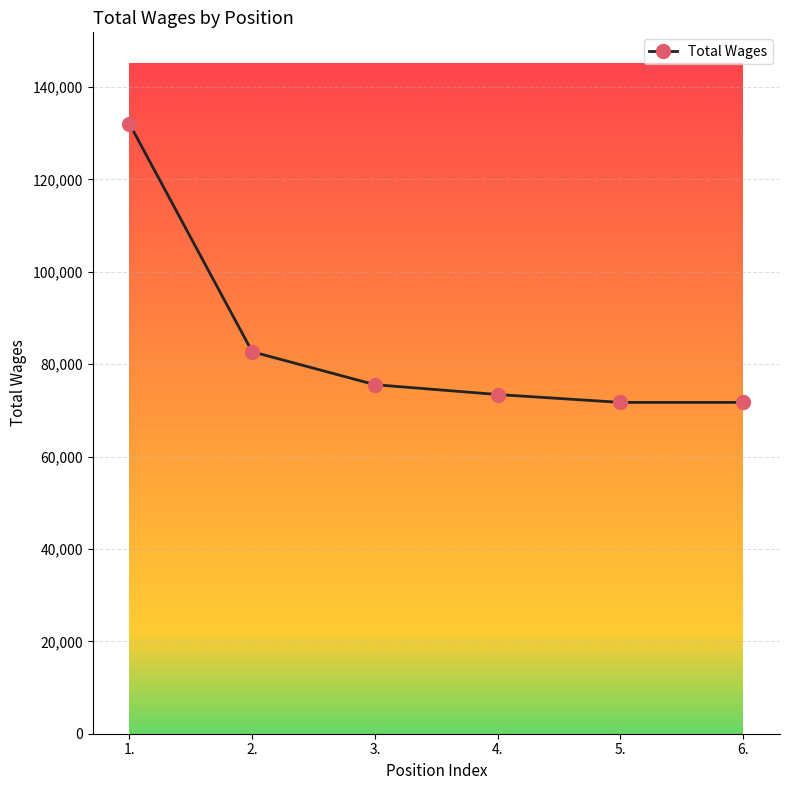

Count the number of data series in this chart.

1